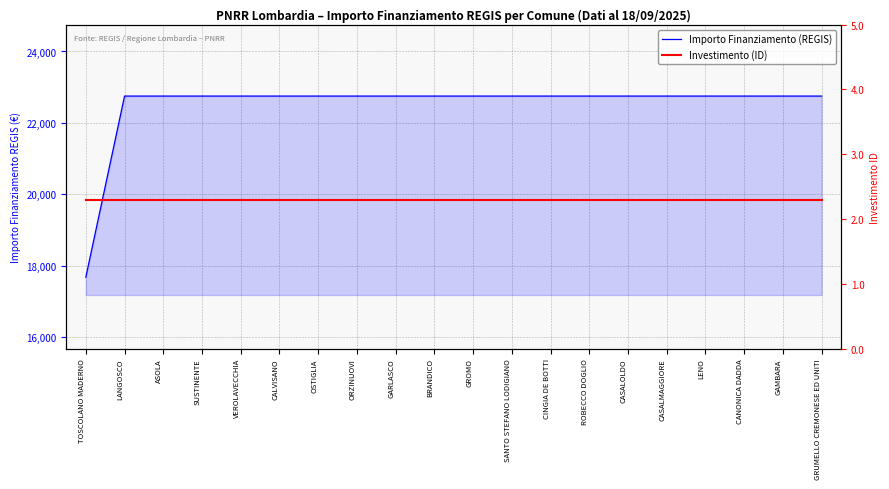

What is the label of the 8th point from the left?

ORZINUOVI